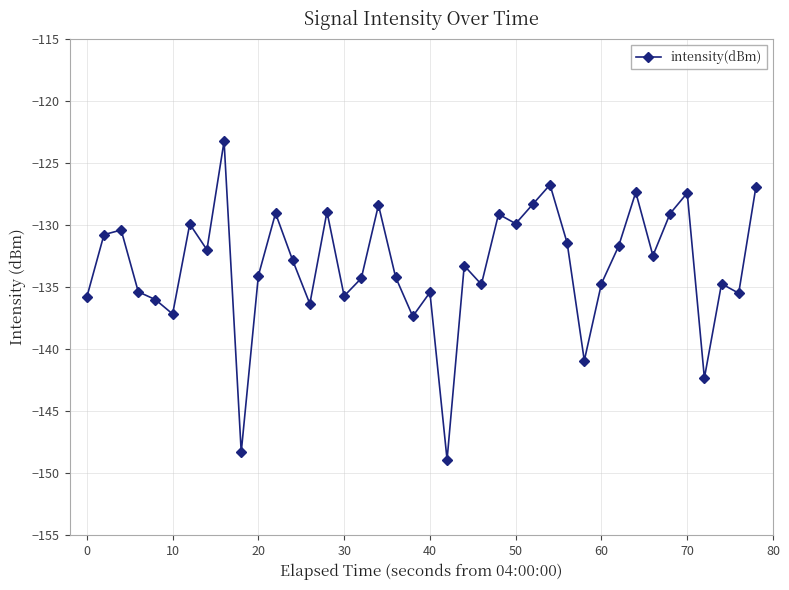

What is the greatest value displayed?

-123.2